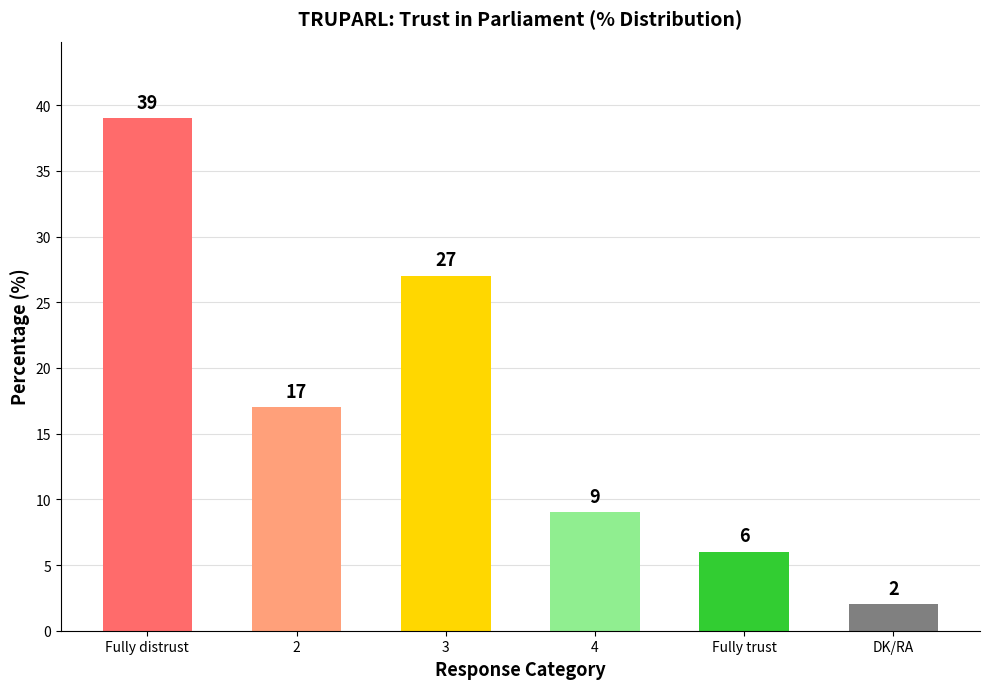

True or false: the data shows 2 at DK/RA.

True